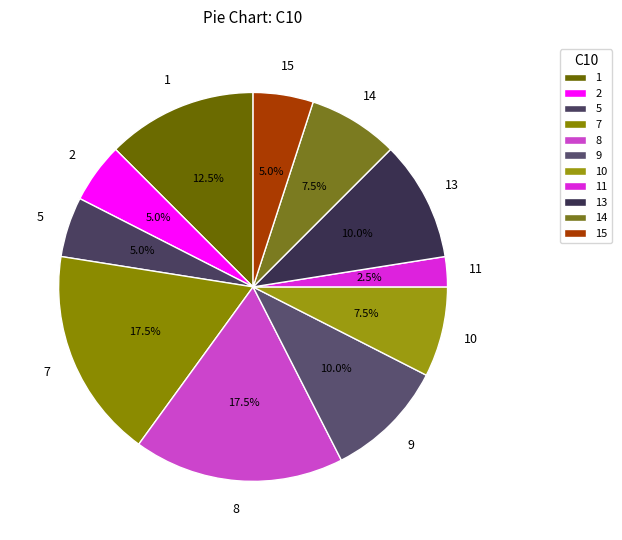

What percentage is the 15 slice, to the nearest percent?

5%